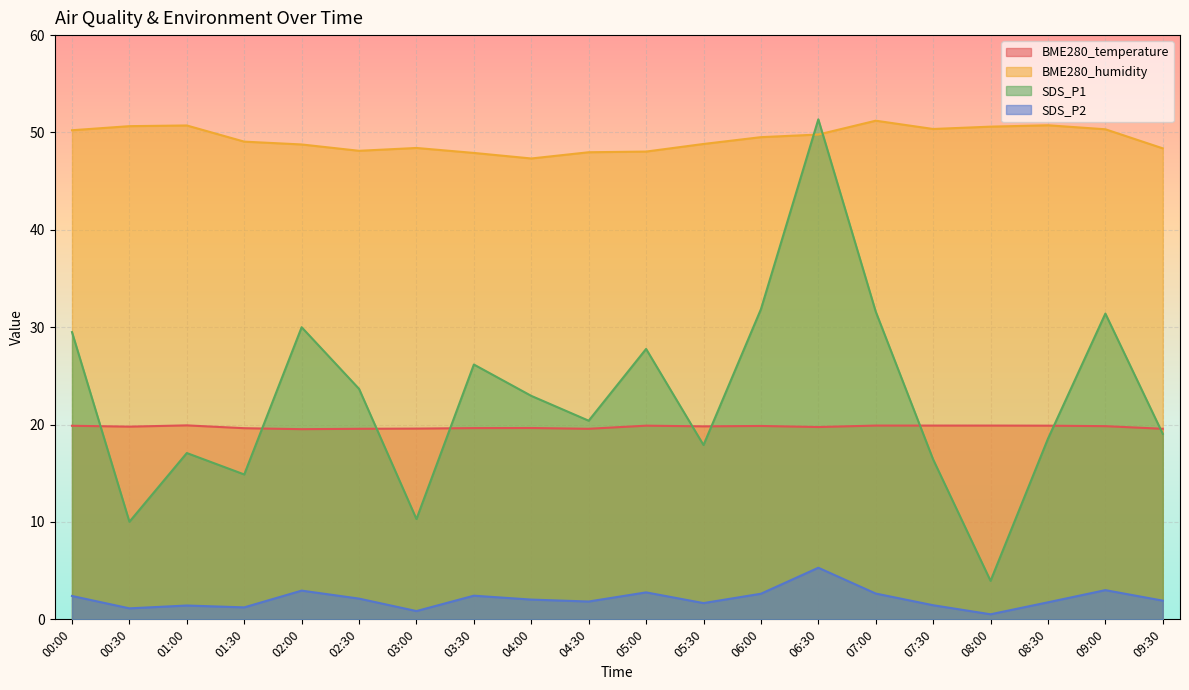

Reading right to left, transcribe all the data shown in this chart.

BME280_temperature: 09:30=19.6	09:00=19.8	08:30=19.9	08:00=19.9	07:30=19.9	07:00=19.9	06:30=19.8	06:00=19.9	05:30=19.8	05:00=19.9	04:30=19.6	04:00=19.6	03:30=19.6	03:00=19.6	02:30=19.6	02:00=19.5	01:30=19.6	01:00=19.9	00:30=19.8	00:00=19.9
BME280_humidity: 09:30=48.4	09:00=50.3	08:30=50.7	08:00=50.6	07:30=50.4	07:00=51.2	06:30=49.8	06:00=49.5	05:30=48.8	05:00=48.0	04:30=48.0	04:00=47.3	03:30=47.9	03:00=48.4	02:30=48.1	02:00=48.8	01:30=49.1	01:00=50.7	00:30=50.6	00:00=50.2
SDS_P1: 09:30=19.1	09:00=31.4	08:30=18.6	08:00=4.0	07:30=16.4	07:00=31.6	06:30=51.4	06:00=31.9	05:30=17.9	05:00=27.8	04:30=20.4	04:00=22.9	03:30=26.2	03:00=10.3	02:30=23.7	02:00=30.0	01:30=14.9	01:00=17.1	00:30=10.0	00:00=29.5
SDS_P2: 09:30=1.9	09:00=3.0	08:30=1.8	08:00=0.5	07:30=1.4	07:00=2.6	06:30=5.3	06:00=2.6	05:30=1.7	05:00=2.8	04:30=1.8	04:00=2.0	03:30=2.4	03:00=0.8	02:30=2.1	02:00=3.0	01:30=1.2	01:00=1.4	00:30=1.1	00:00=2.4